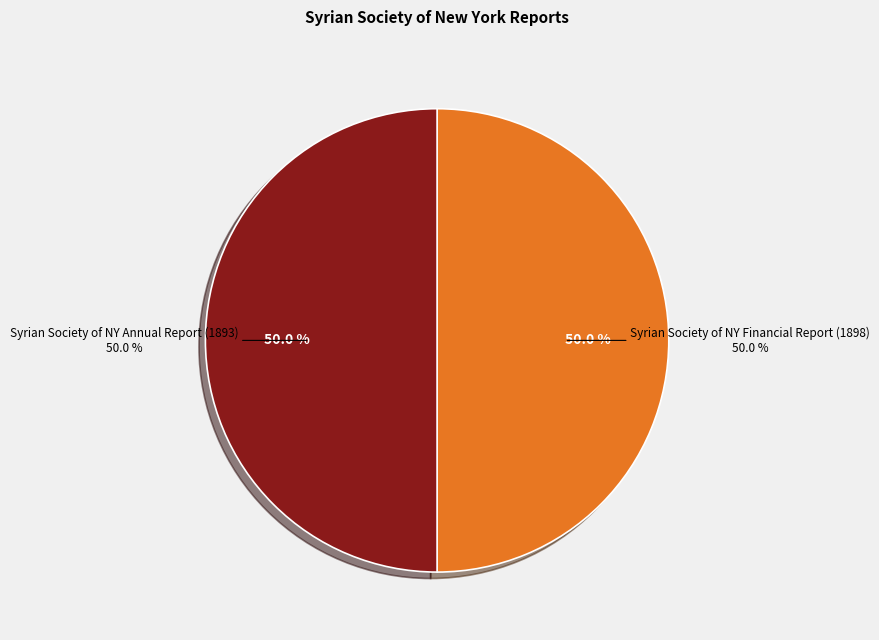

True or false: Syrian Society of NY Annual Report (1893) accounts for 50% of the total.

True